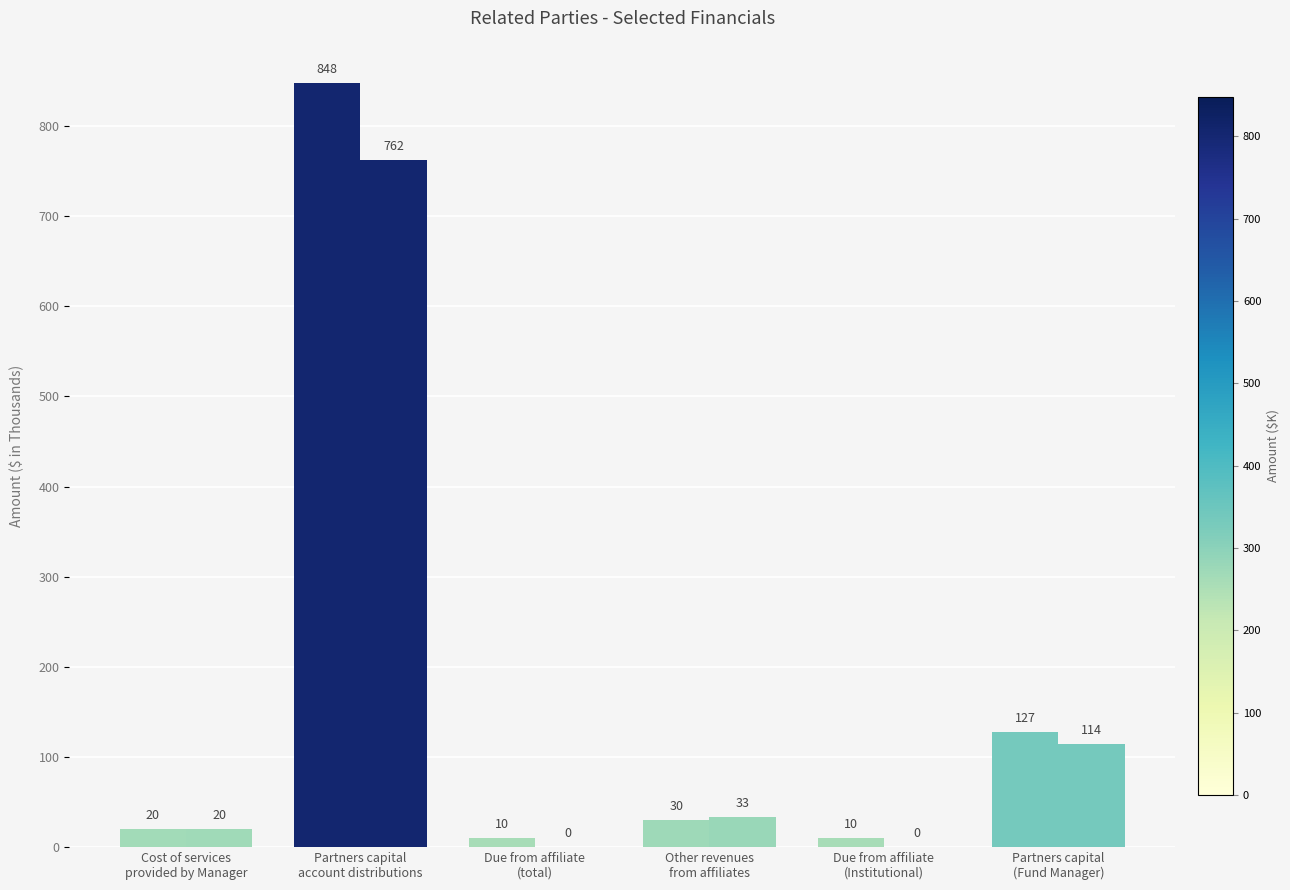

How many categories are shown in the chart?

6